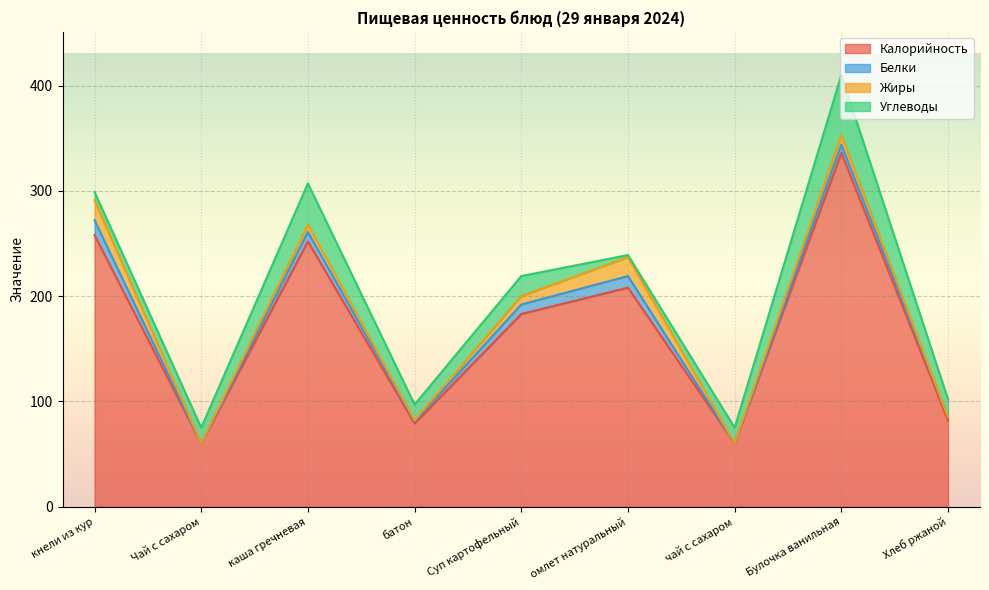

What value does the Калорийность series have at Булочка ванильная?

336